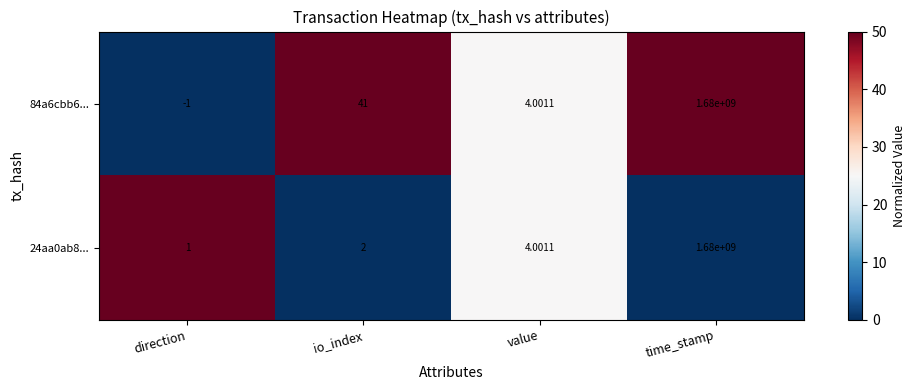

At which category is the sum across all series the highest?

time_stamp